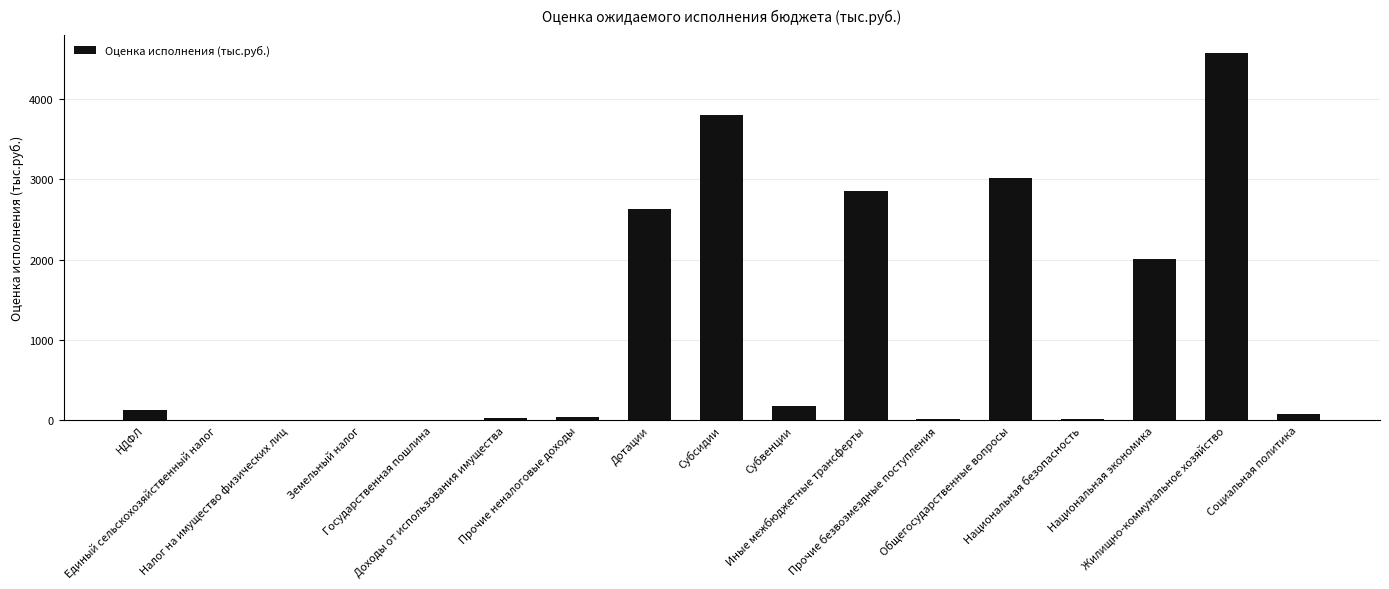

Which has a higher value, Национальная экономика or Государственная пошлина?

Национальная экономика